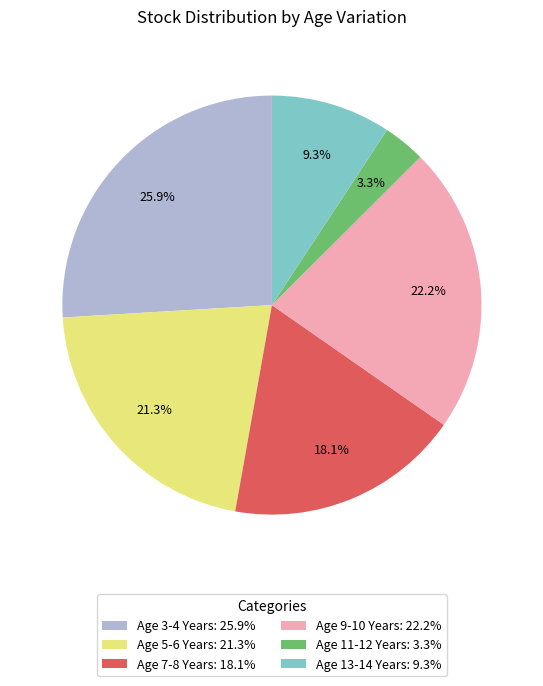

What percentage is the Age 3-4 Years slice, to the nearest percent?

26%